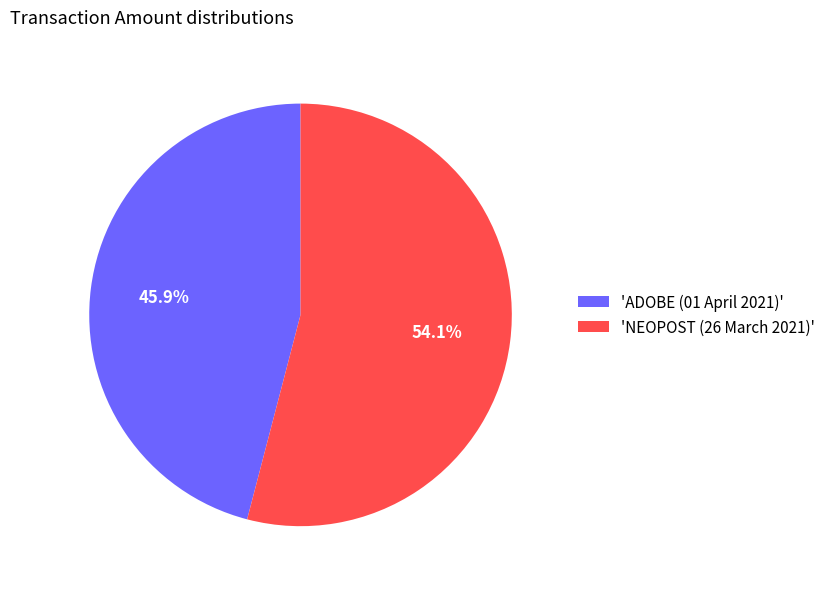

What is the largest slice in the pie chart?

'NEOPOST (26 March 2021)'